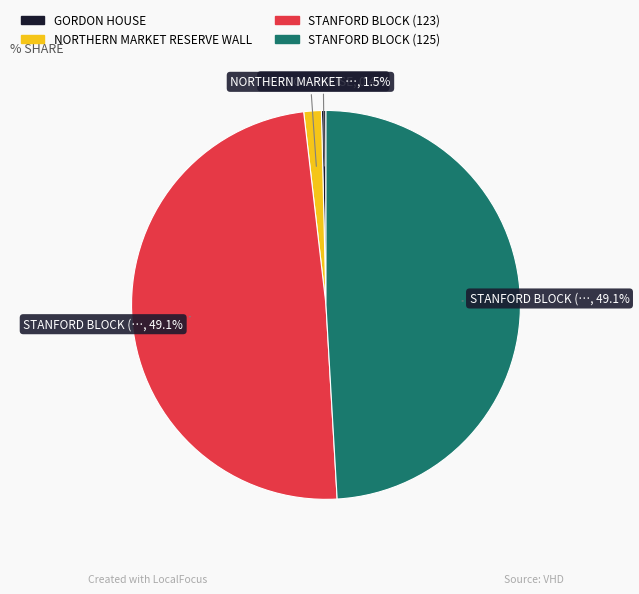

Is there any slice that represents more than half of the pie?

No